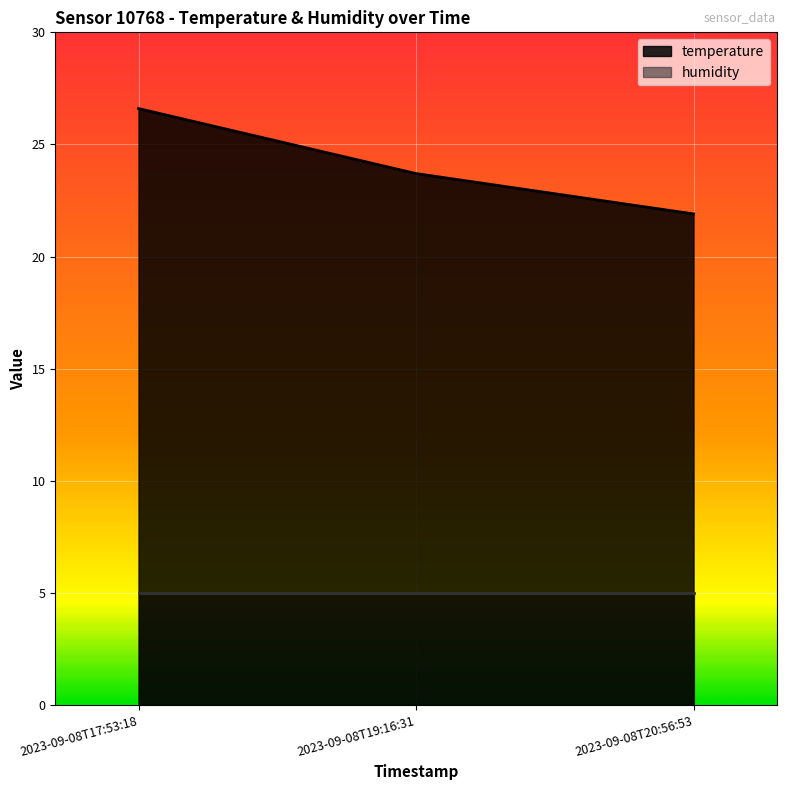

What is the difference between the maximum and minimum values?

4.7